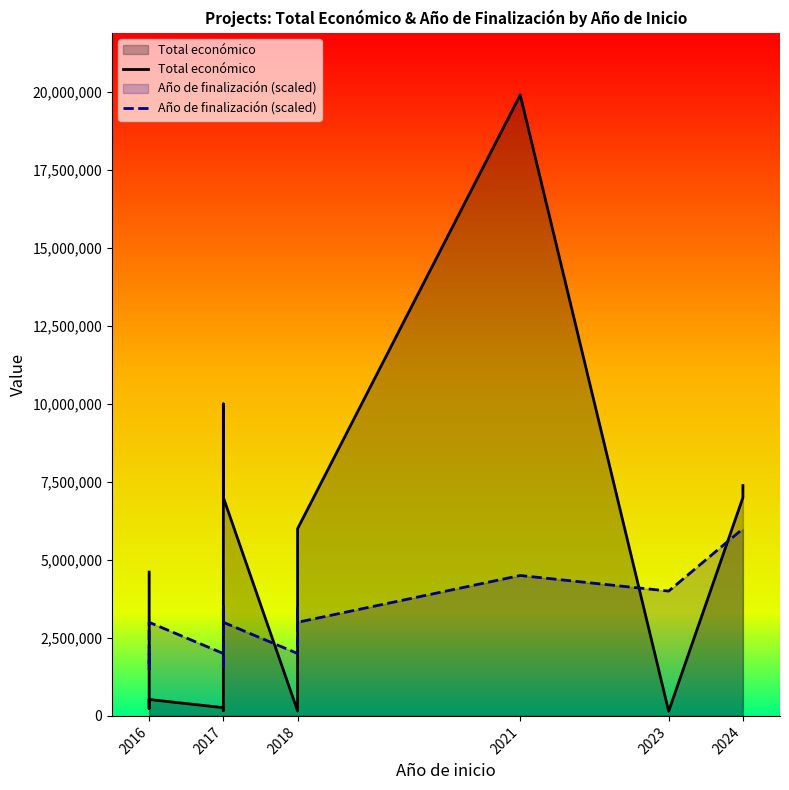

Is the value of Año de finalización (scaled) at 2017 greater than the value of Total económico at 2021?

No